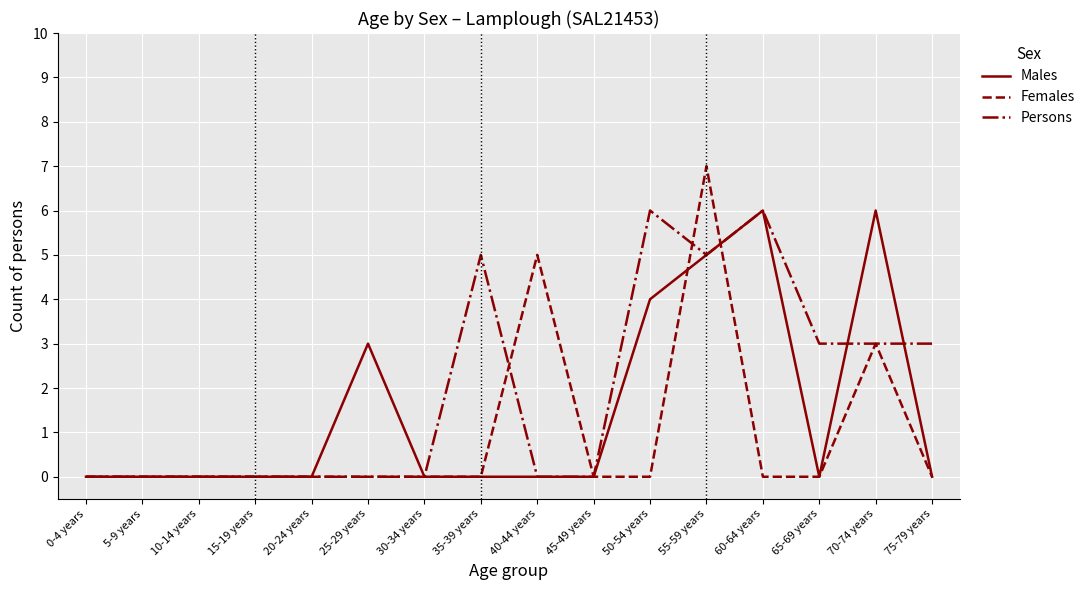

The value of Persons at 65-69 years is 4. True or false?

False